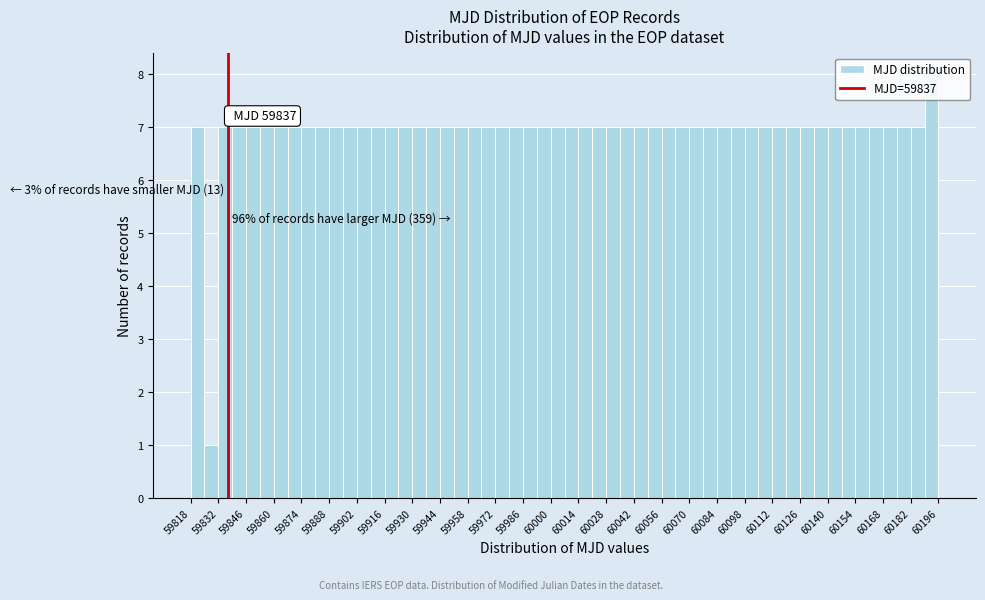

Read against the x-axis, roughly where is the centre of the tallest bar?

60192